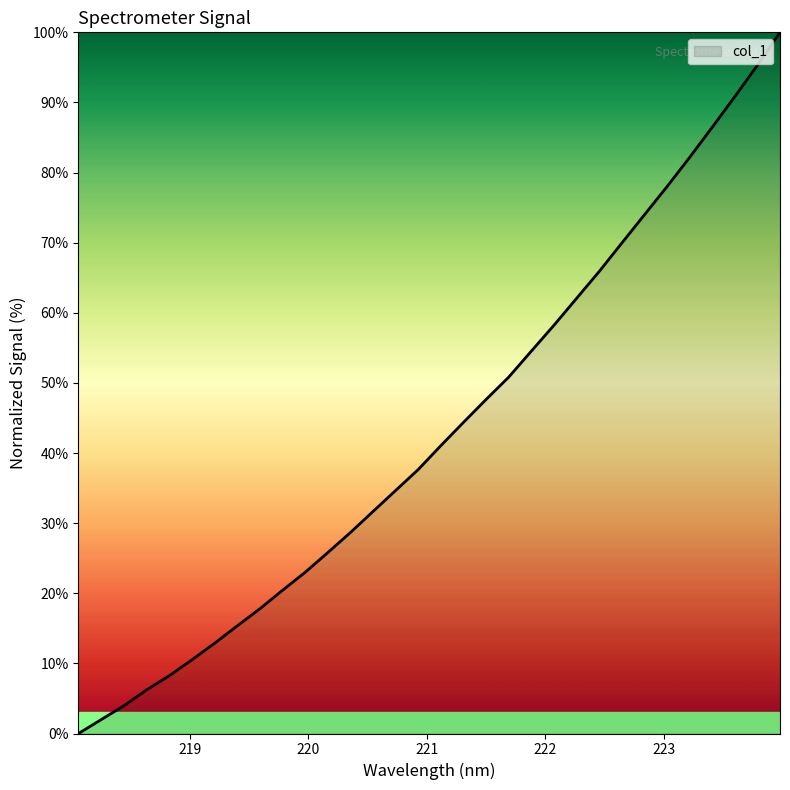

List the labels in order of value, smallest first.

218.0596, 218.2508, 218.442, 218.6332, 218.8244, 219.0156, 219.2067, 219.3979, 219.589, 219.7801, 219.9712, 220.1623, 220.3533, 220.5444, 220.7354, 220.9264, 221.1174, 221.3083, 221.4993, 221.6902, 221.8812, 222.0721, 222.263, 222.4538, 222.6447, 222.8355, 223.0264, 223.2172, 223.408, 223.5987, 223.7895, 223.9802